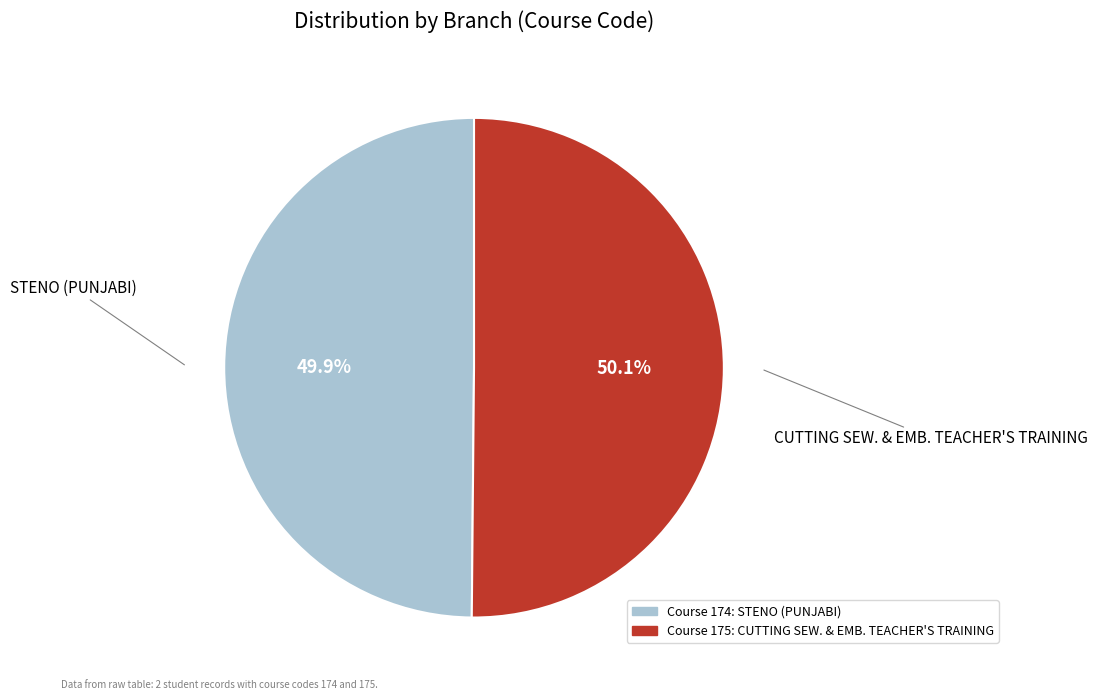

How many segments does this pie chart have?

2